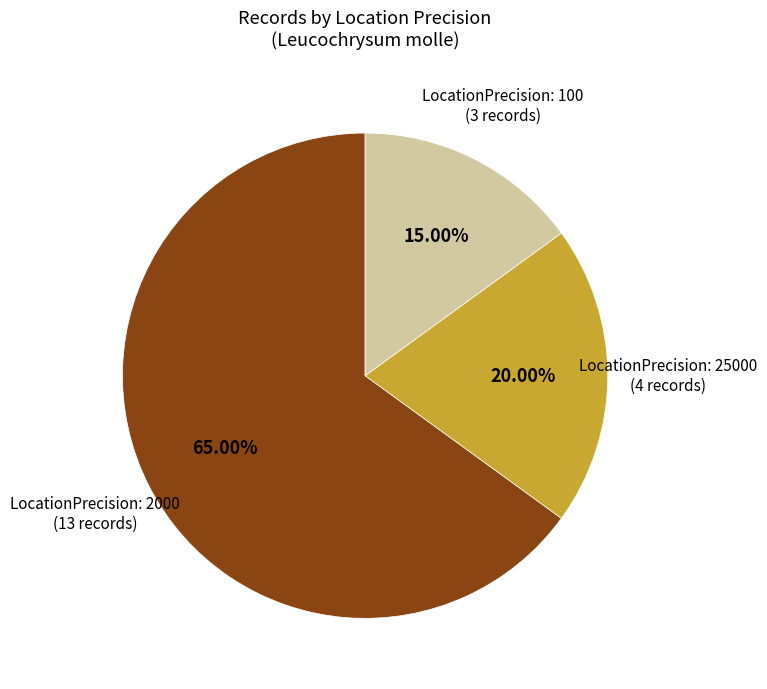

To the nearest percent, what is the difference between the largest and smallest slice percentages?

50%